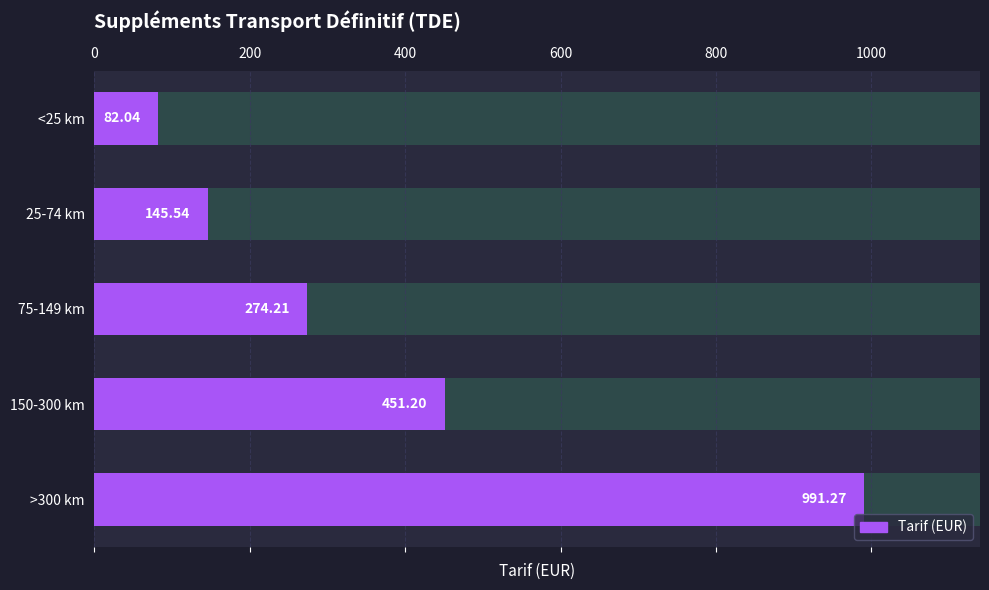

How many data points are less than 274?

2